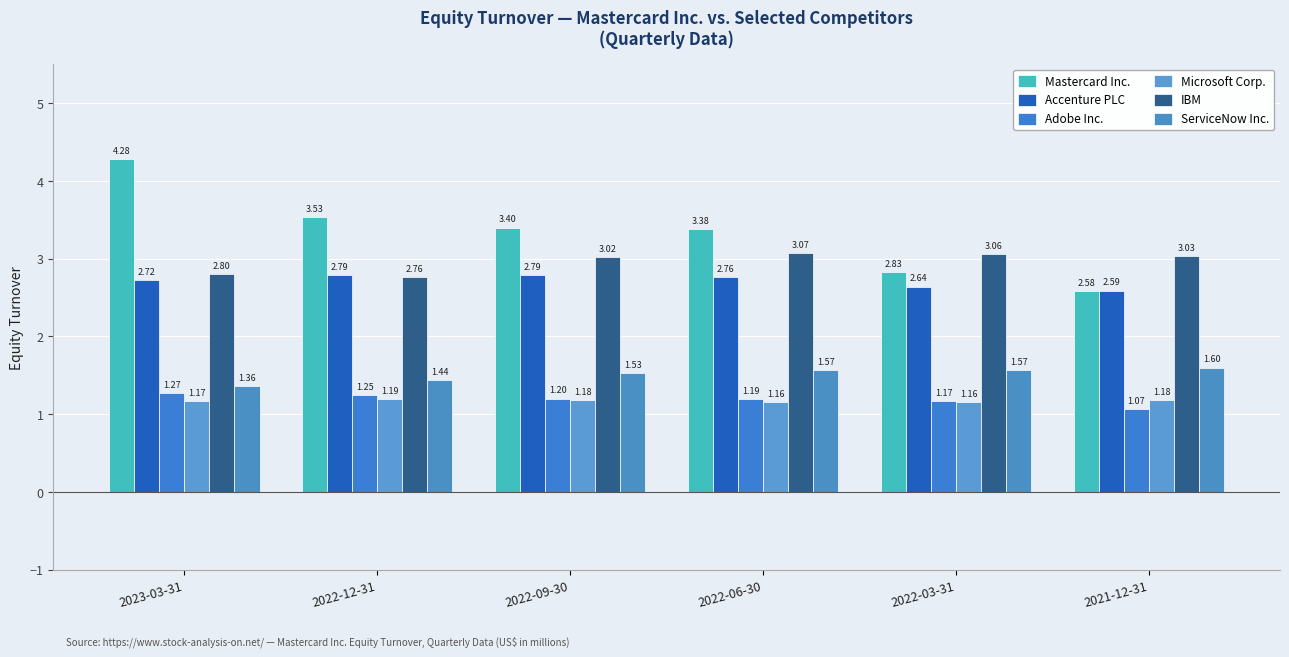

Which category has the highest value in the Adobe Inc. series?

2023-03-31